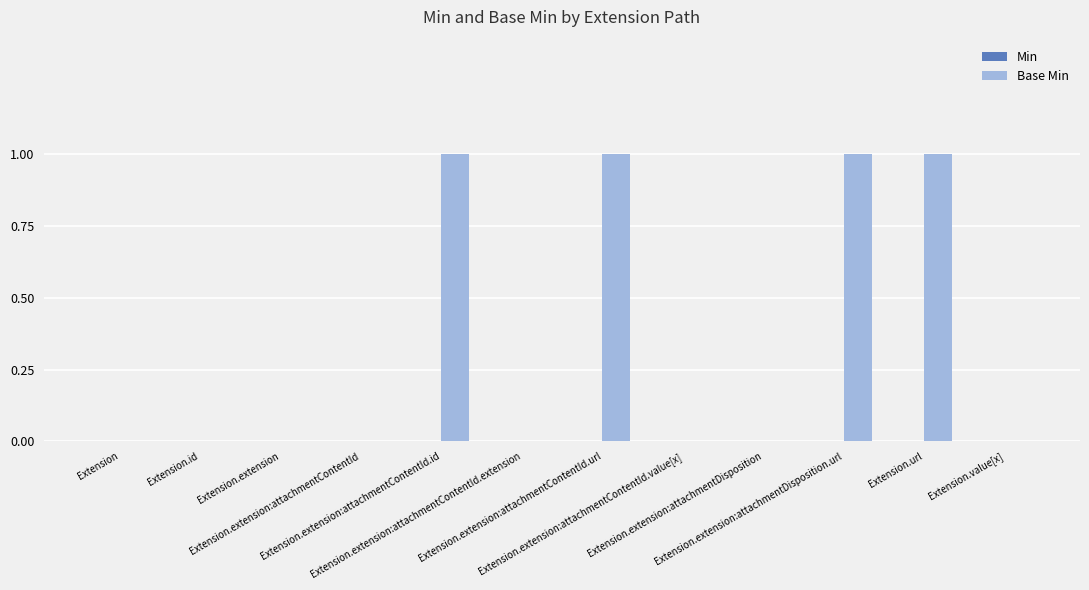

Count the number of categories in the chart.

12